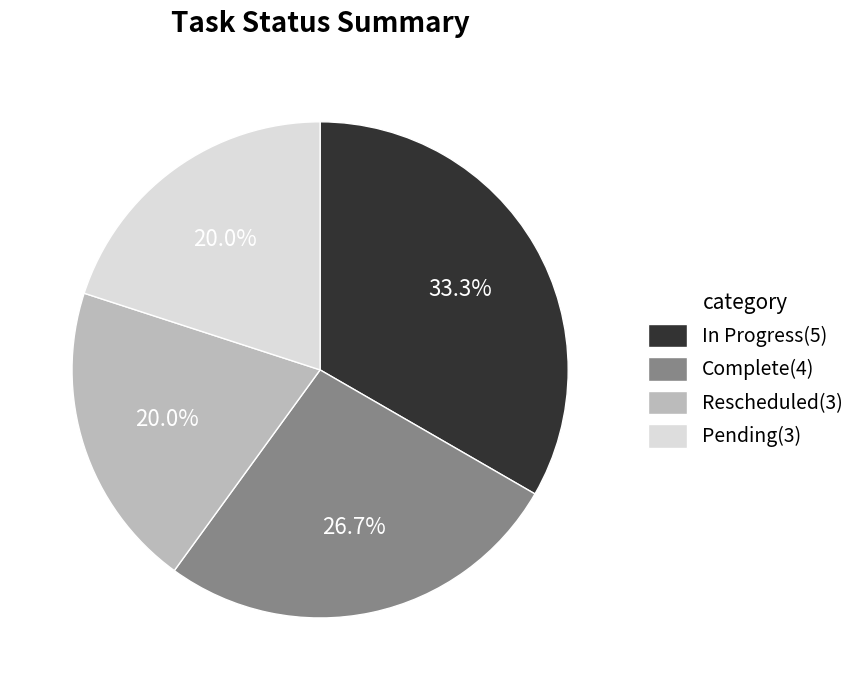

Approximately how many times larger is the value at Complete compared to Pending?

1.3